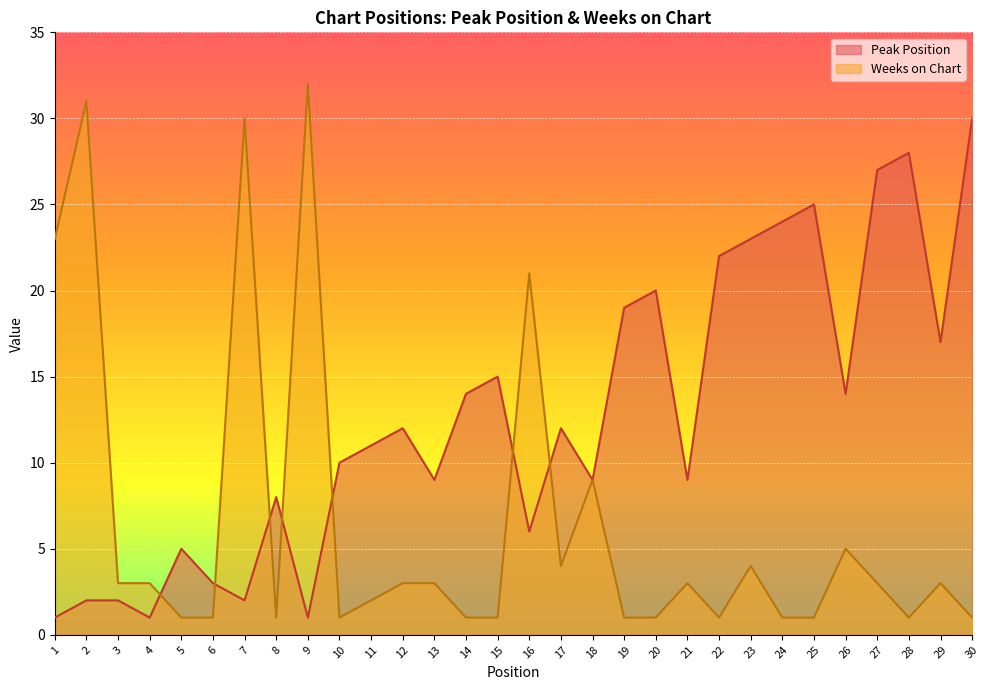

How many lines are shown in the chart?

2